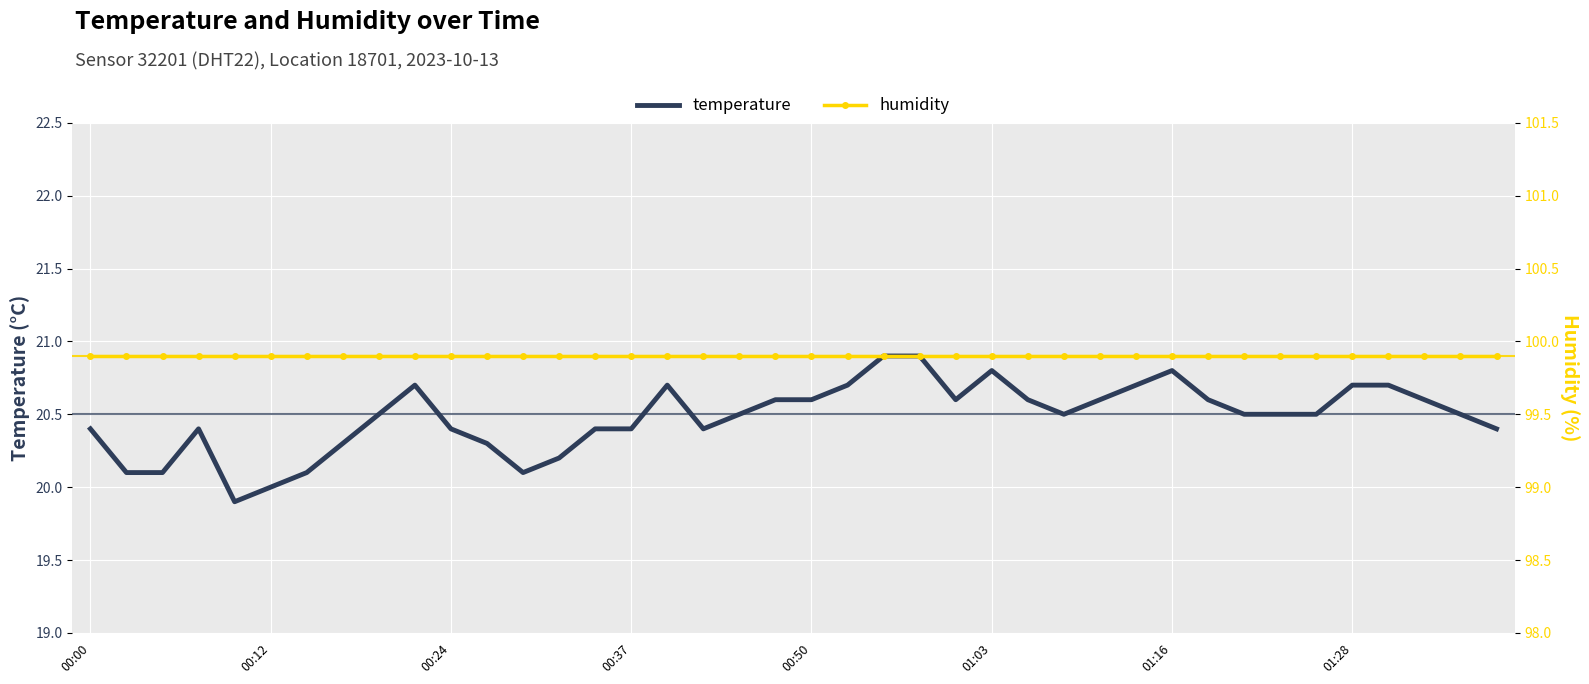

What is the highest value of the temperature series?

20.9